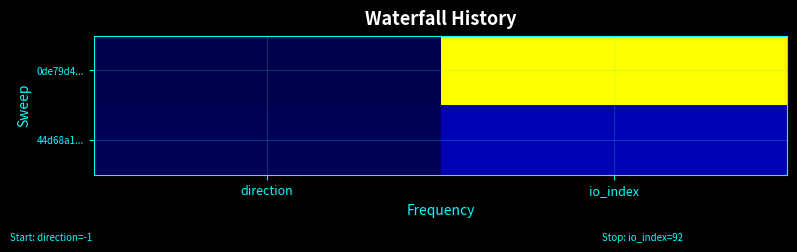

Reading right to left, transcribe all the data shown in this chart.

0de79d4...: io_index=92	direction=-1
44d68a1...: io_index=18	direction=1